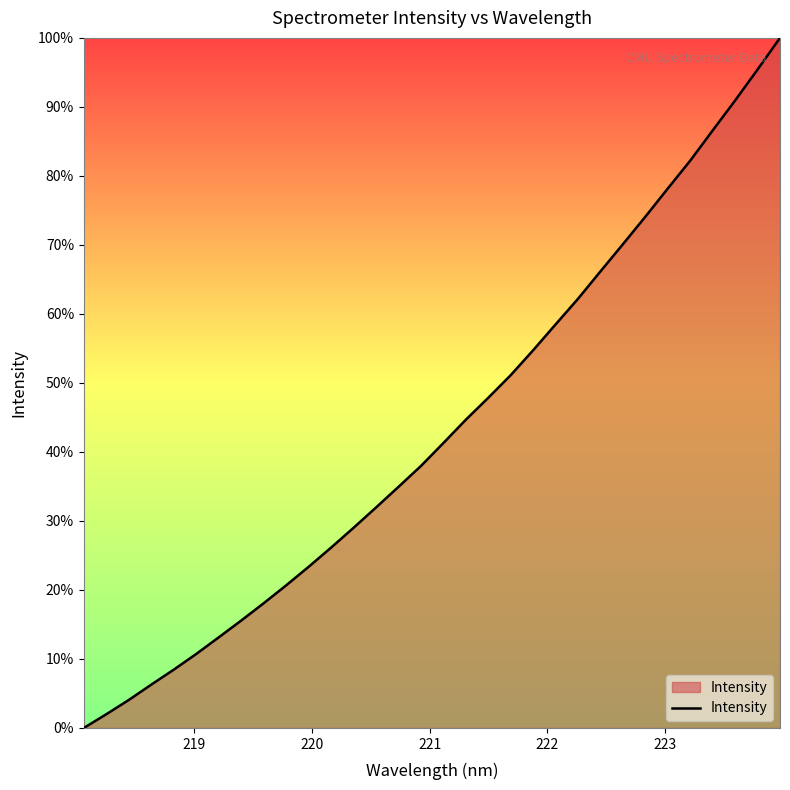

What is the difference between the maximum and minimum values?

100.0